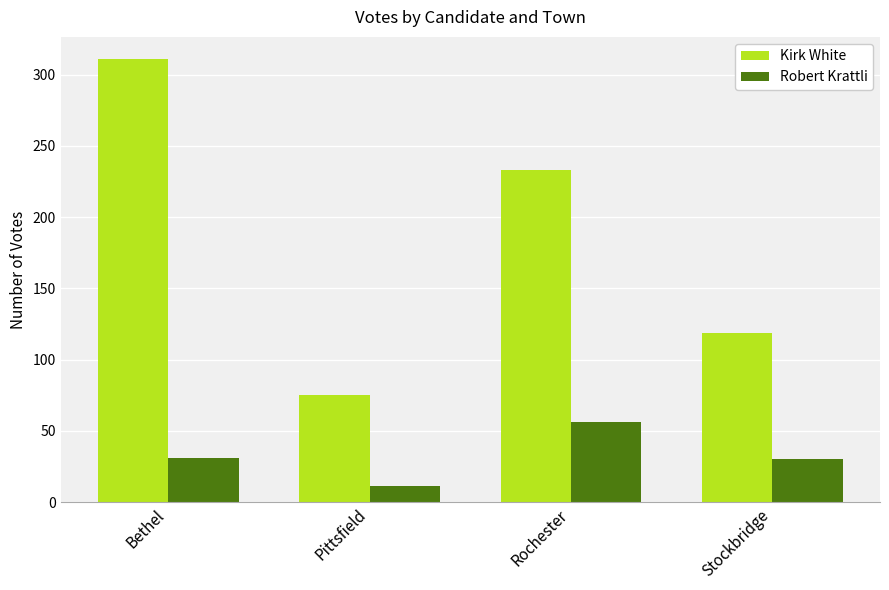

How many distinct data groups are displayed?

2